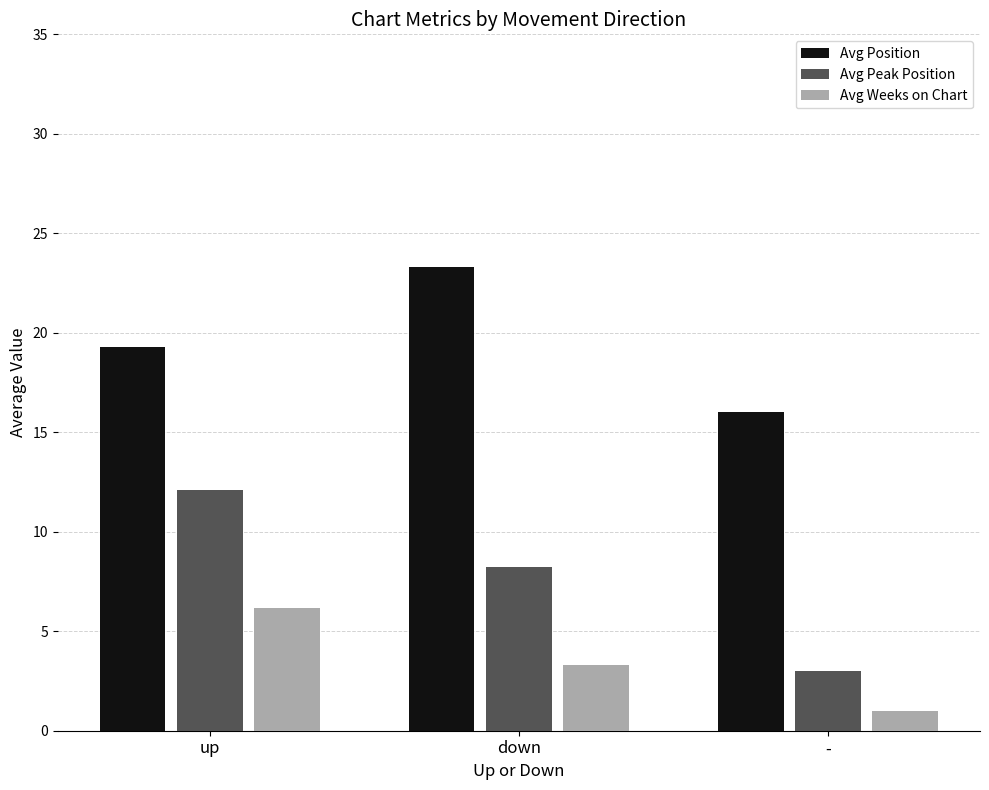

What is the value of the Avg Position bar at the 1st from the left?

19.3